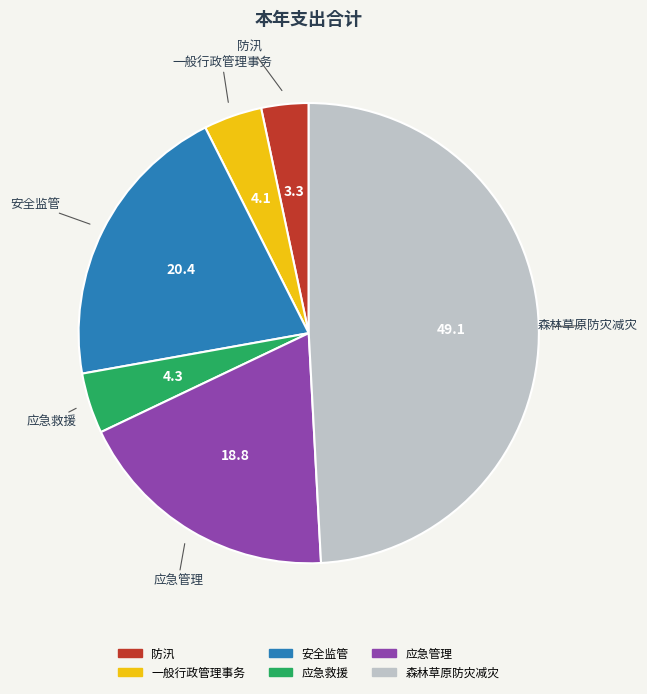

The 安全监管 slice represents 20% of the pie. True or false?

True